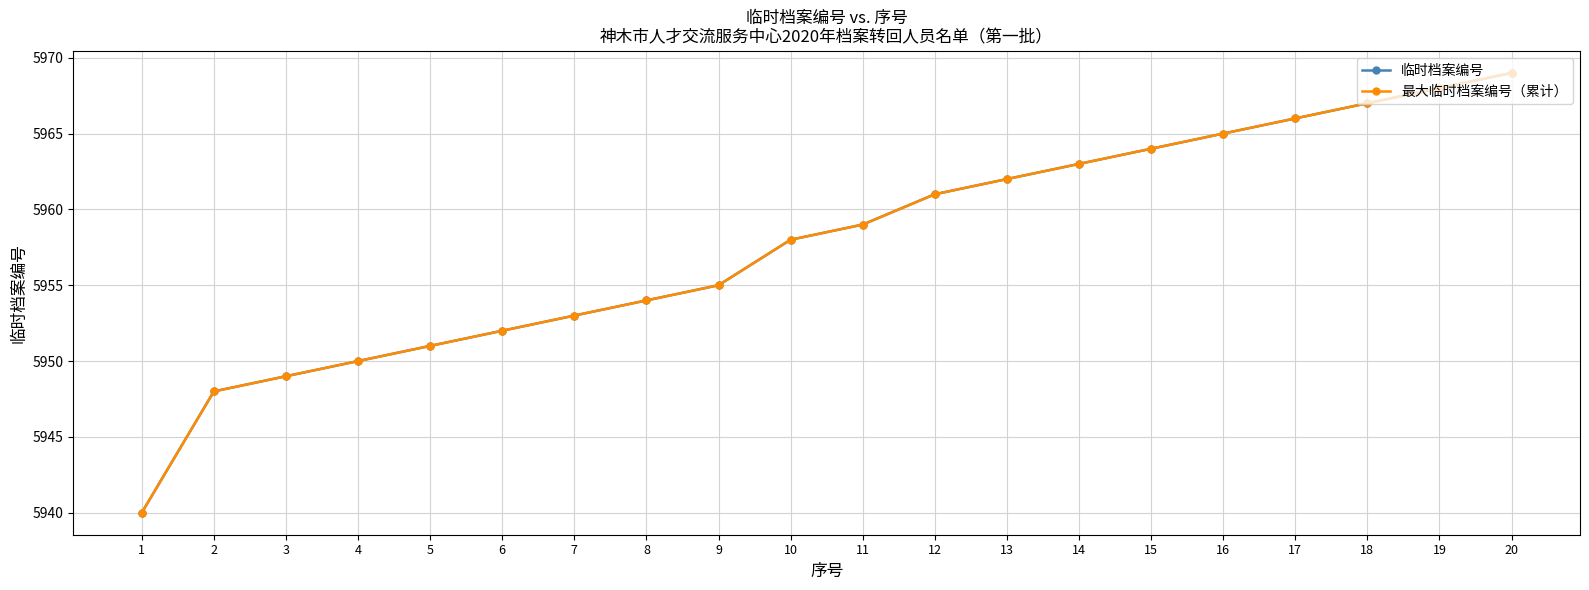

What is the sum of all 最大临时档案编号（累计） values?

119154